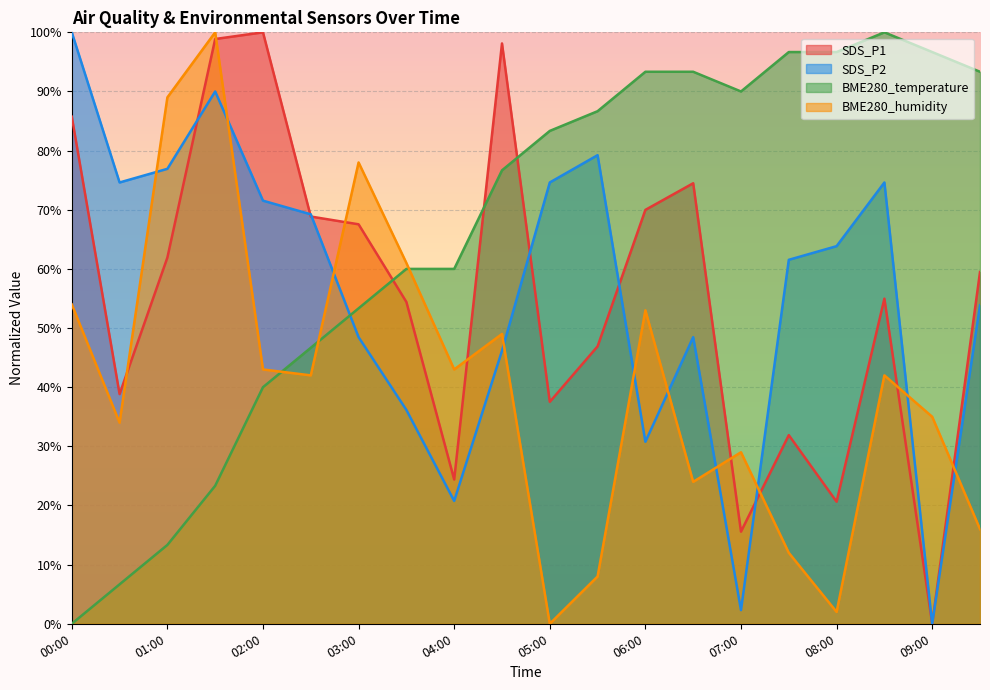

What is the difference between the BME280_humidity values at 02:00 and 01:30?

57.0